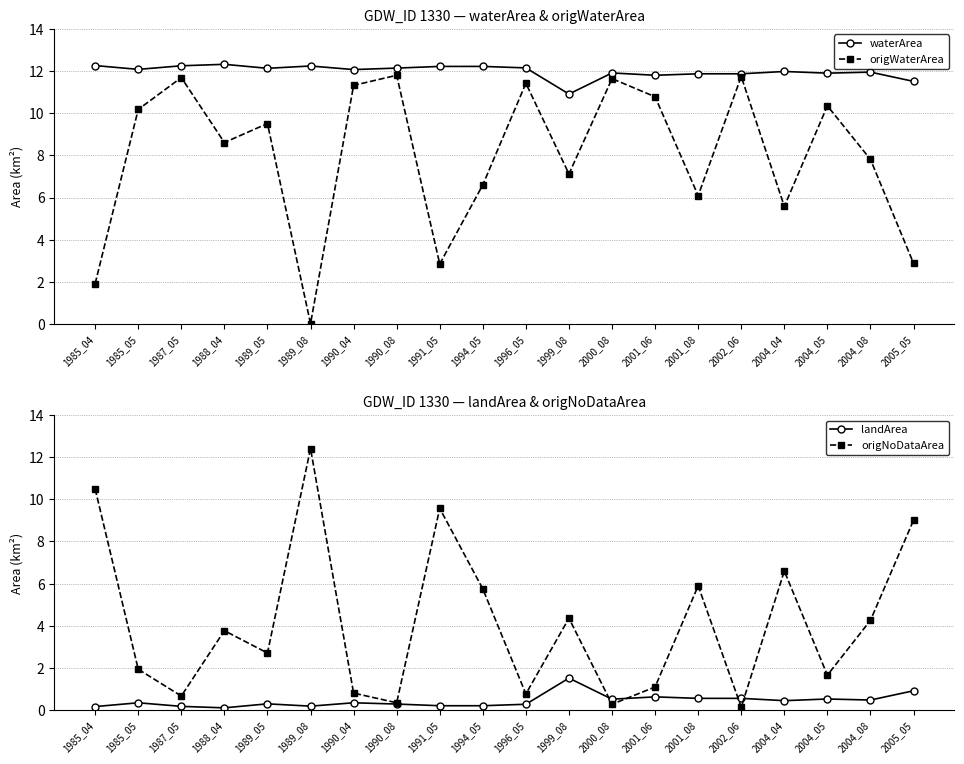

Which series changed the most between 1987_05 and 1988_04?

origNoDataArea